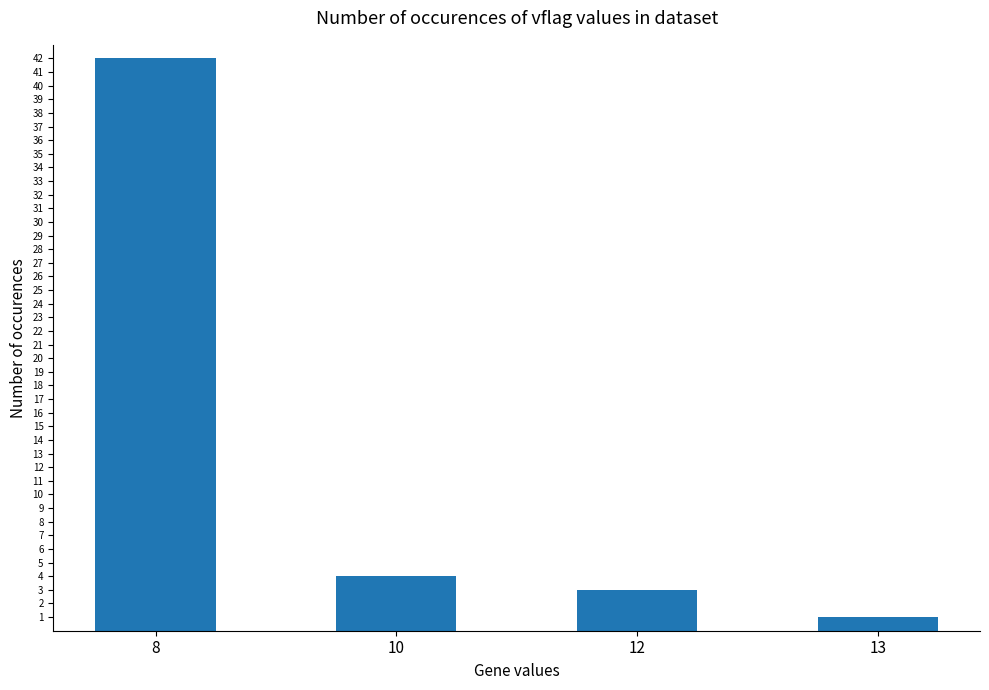

List the labels in order of value, largest first.

8, 10, 12, 13